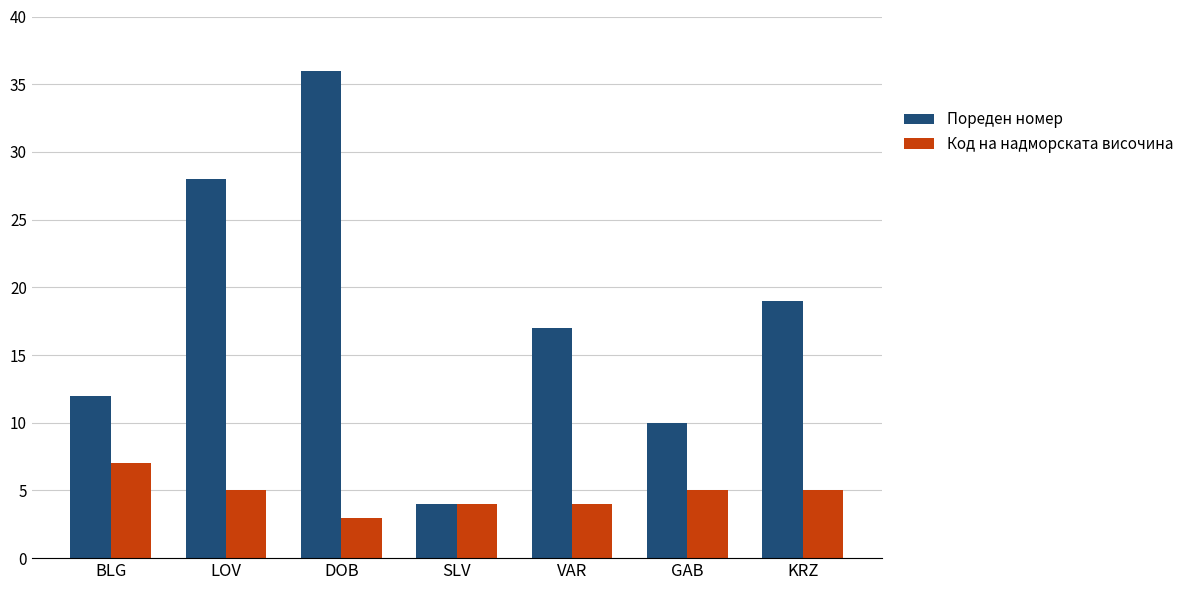

What is the sum of all Код на надморската височина values?

33